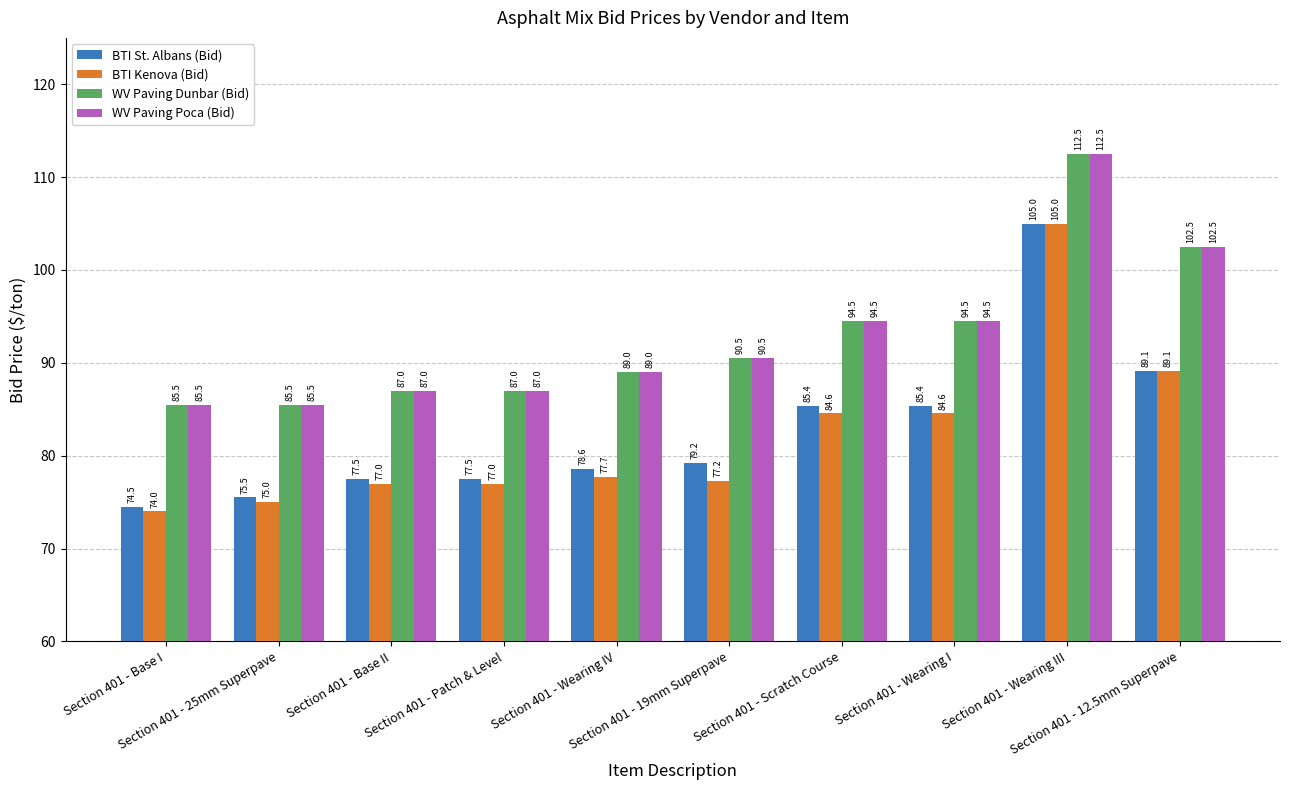

The value of BTI St. Albans (Bid) at Section 401 - 19mm Superpave is 79.2. True or false?

True